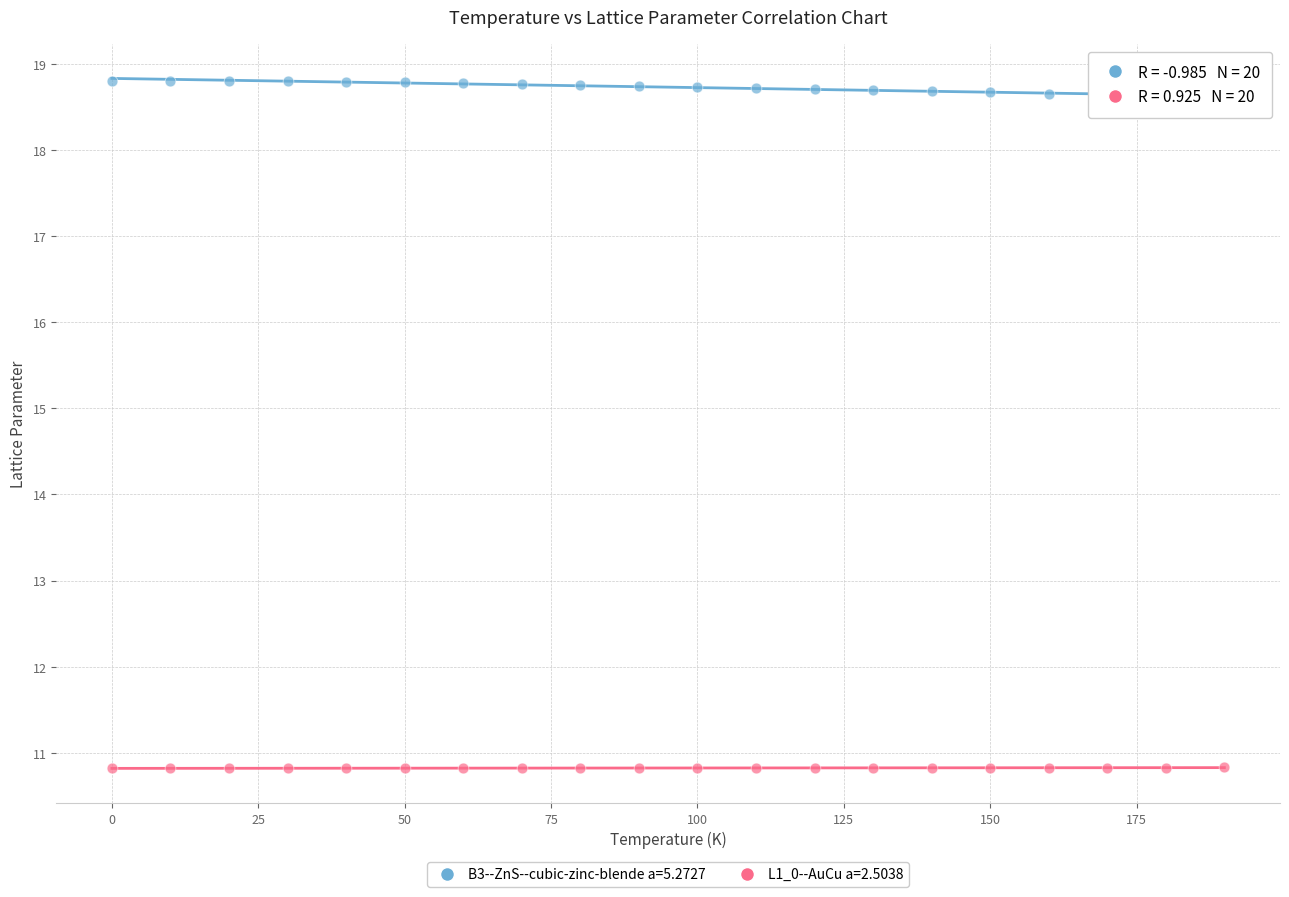

Which series contains the highest Y value?

B3--ZnS--cubic-zinc-blende a=5.2727